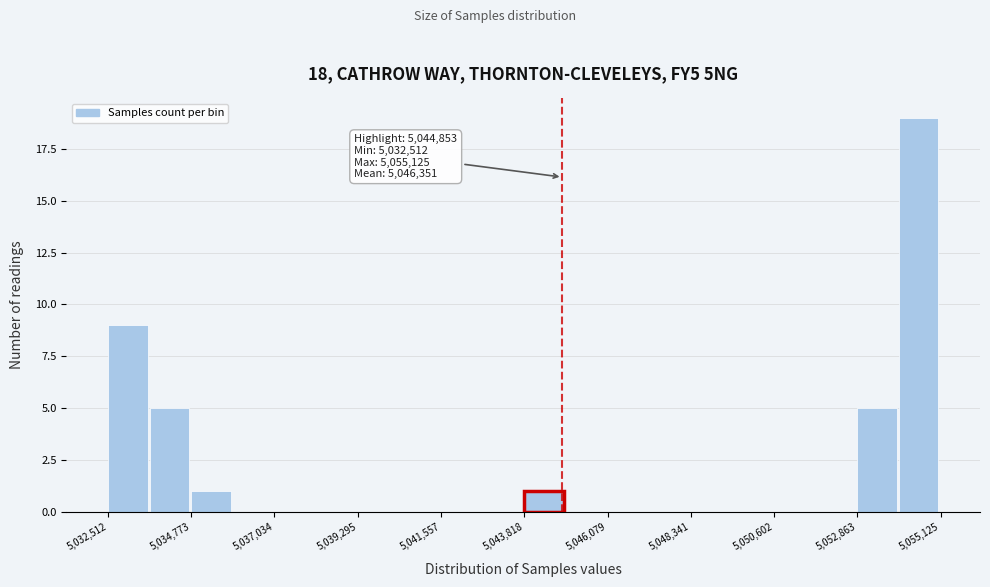

Read against the x-axis, roughly where is the centre of the tallest bar?

5054500